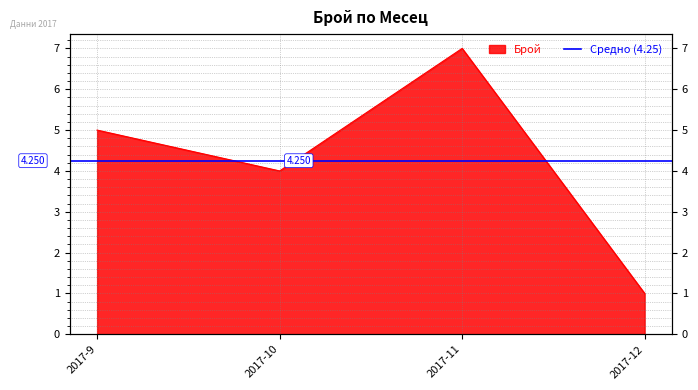

Does the chart have visible grid lines?

Yes